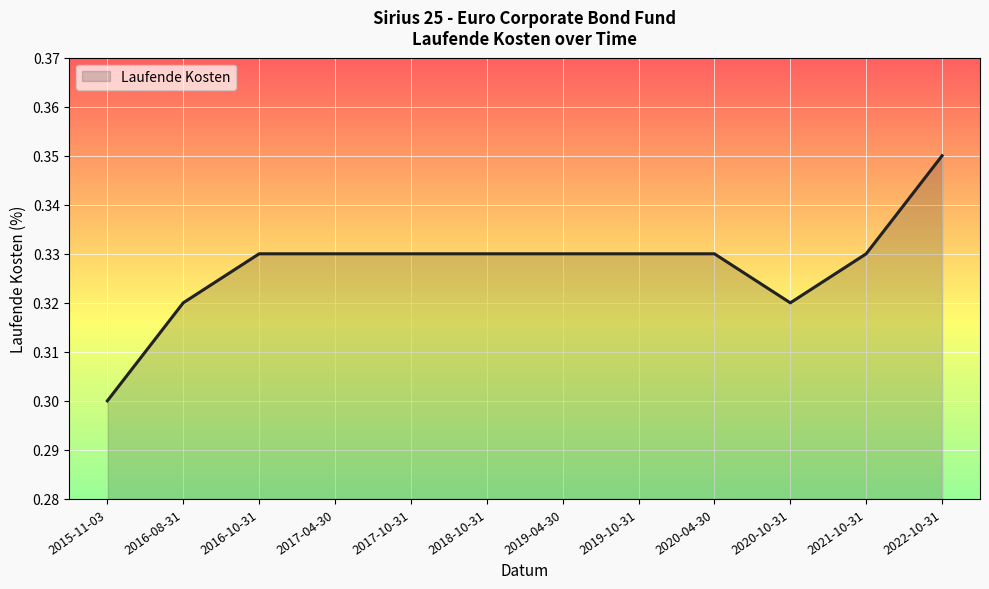

How many distinct data groups are displayed?

1